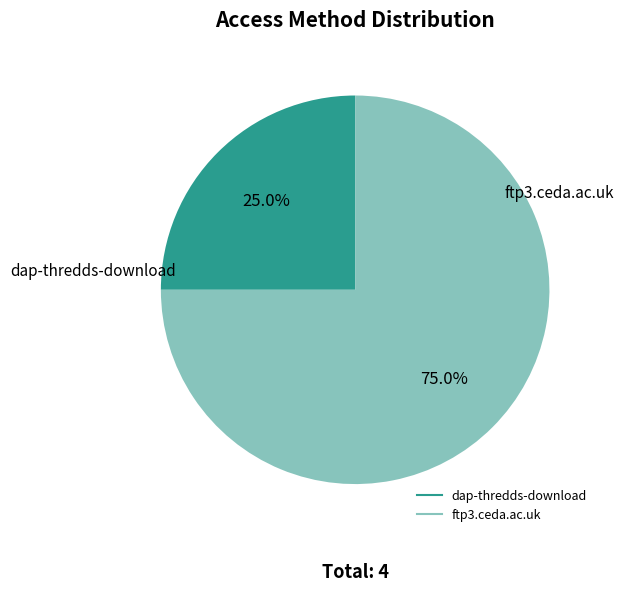

Which category has the biggest portion of the pie?

ftp3.ceda.ac.uk